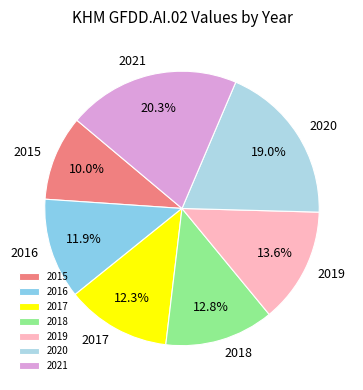

Between 2019 and 2021, which is larger?

2021